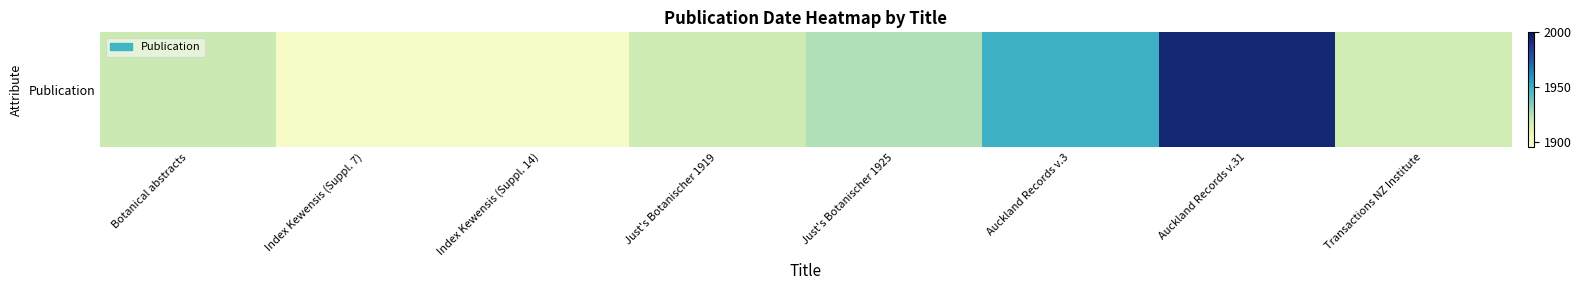

What is the difference between the maximum and minimum values?

93